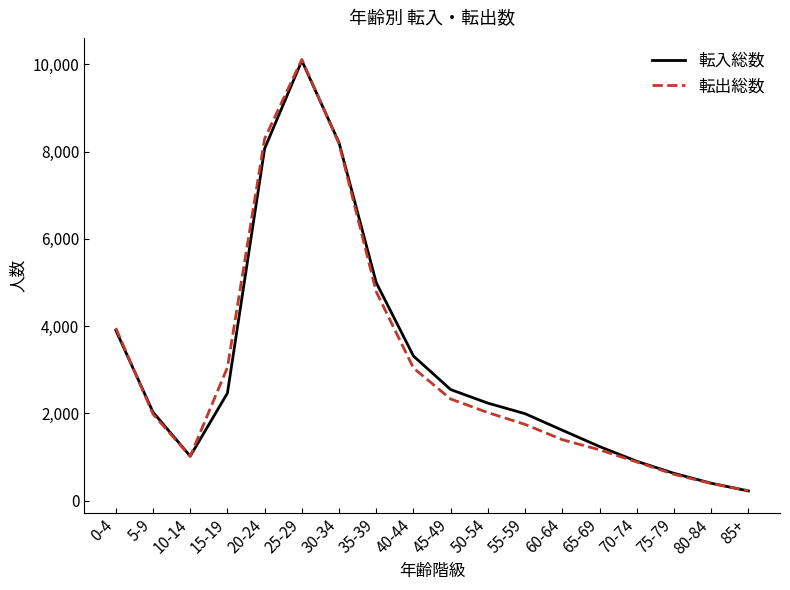

The value of 転入総数 at 40-44 is 3313. True or false?

True